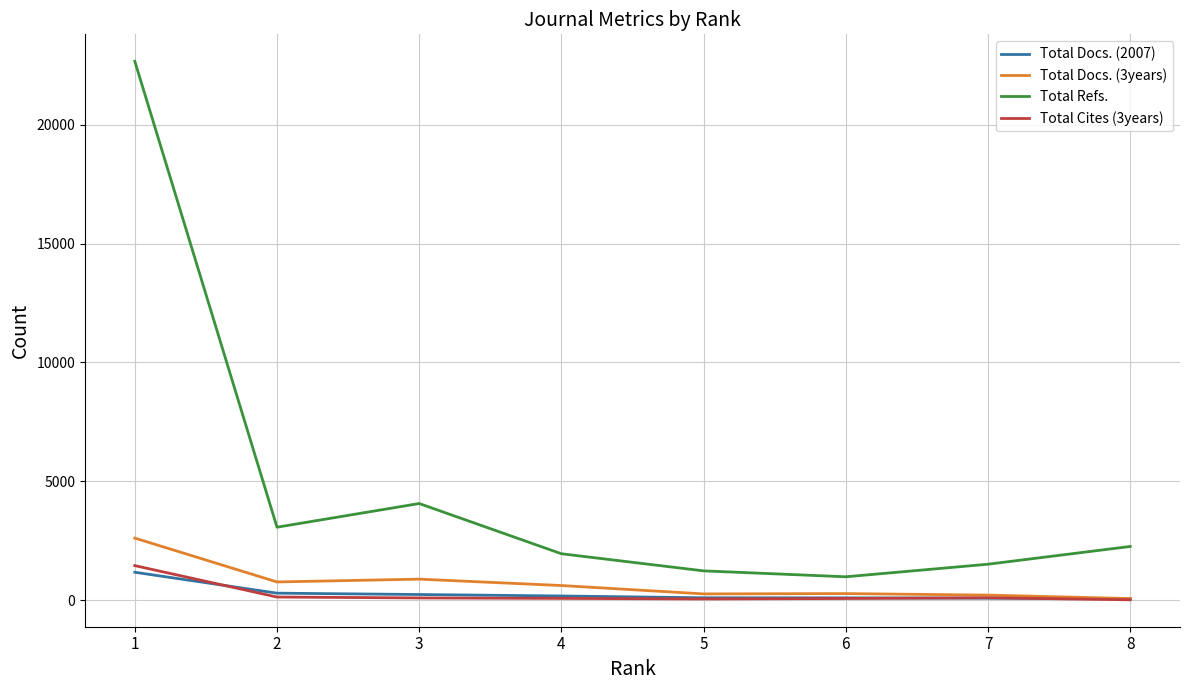

What is the lowest value of the Total Refs. series?

982